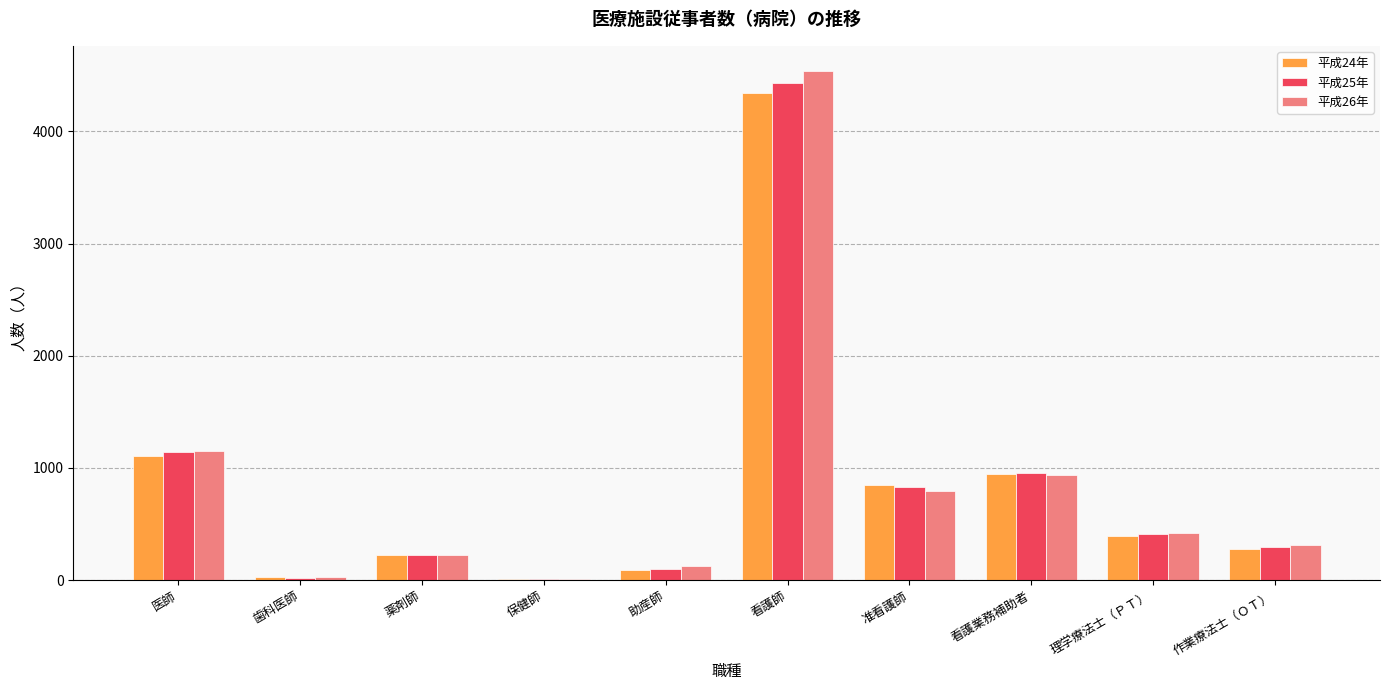

Does the chart contain stacked bars?

No